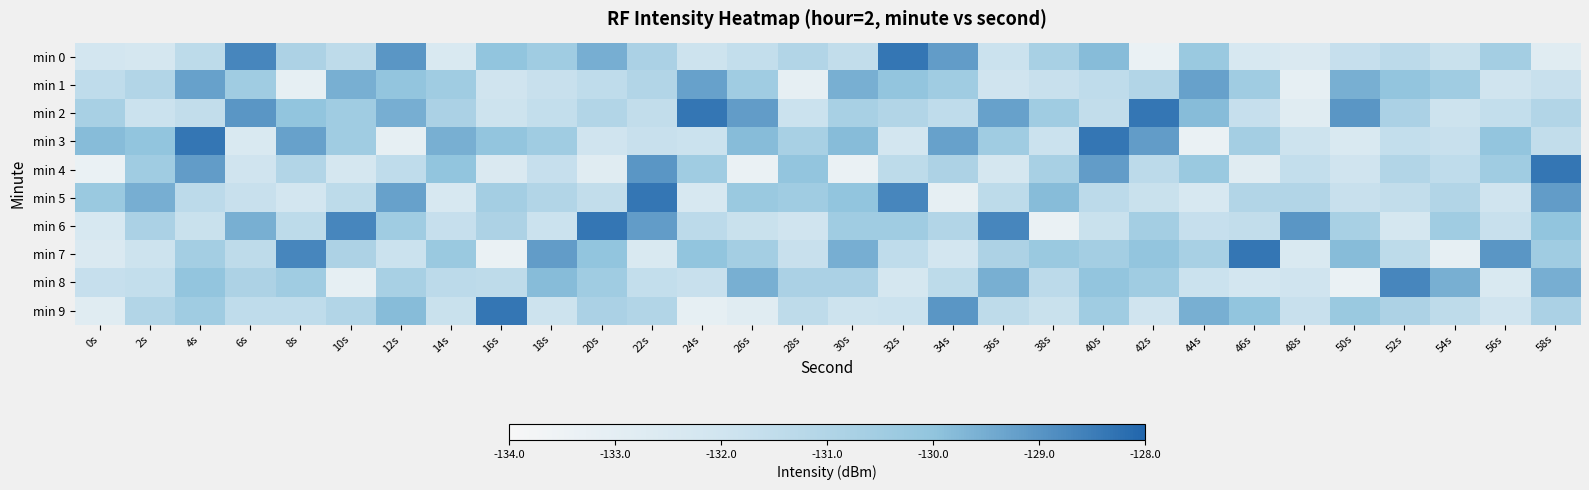

Rank the series at 34s from highest to lowest value.

min 9, min 0, min 3, min 1, min 4, min 6, min 8, min 2, min 7, min 5